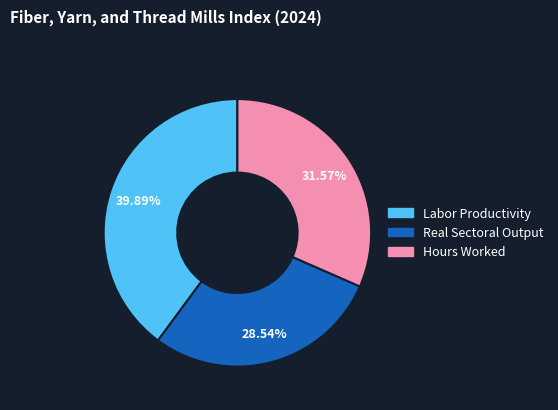

How many slices are in this pie chart?

3